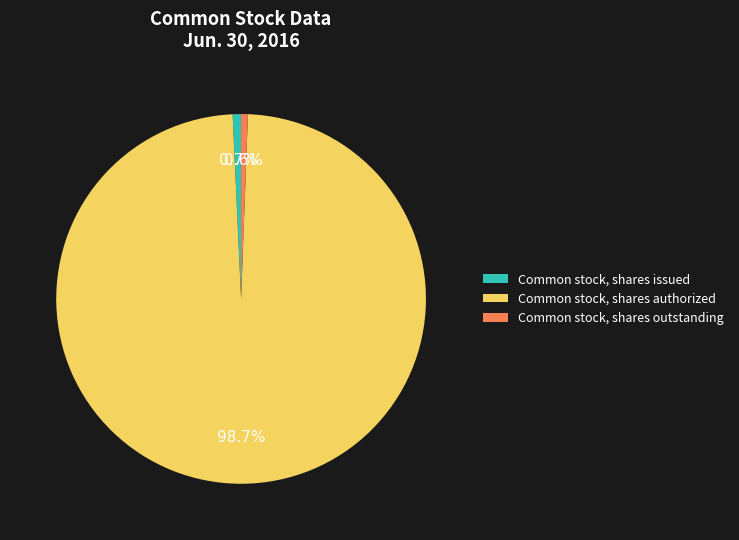

Do Common stock, shares authorized and Common stock, shares issued together represent more than half of the pie?

Yes